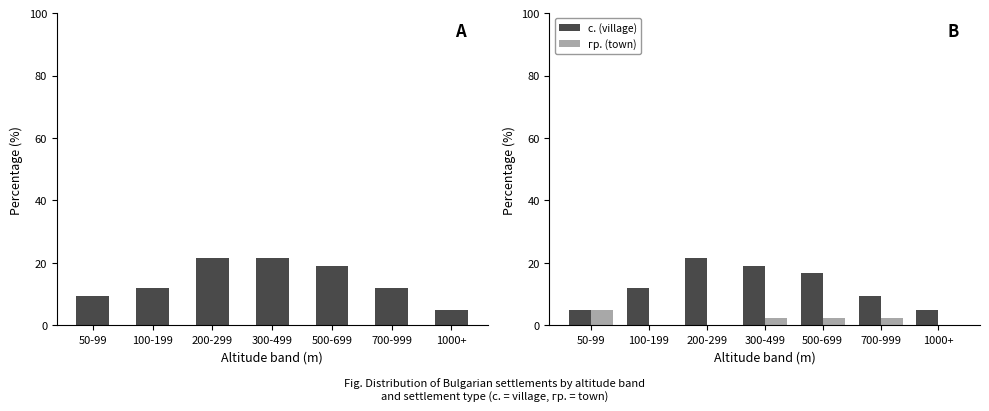

The Settlement count series shows 4.8 at 1000+. True or false?

True